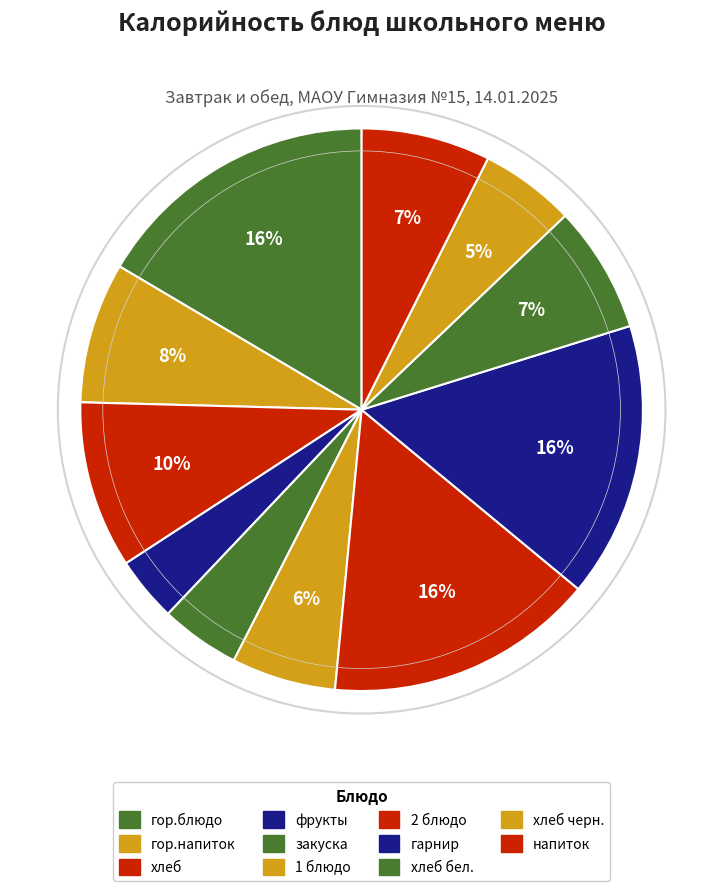

Rank the categories by value from highest to lowest.

гор.блюдо, гарнир, 2 блюдо, хлеб, гор.напиток, напиток, хлеб бел., 1 блюдо, хлеб черн., закуска, фрукты